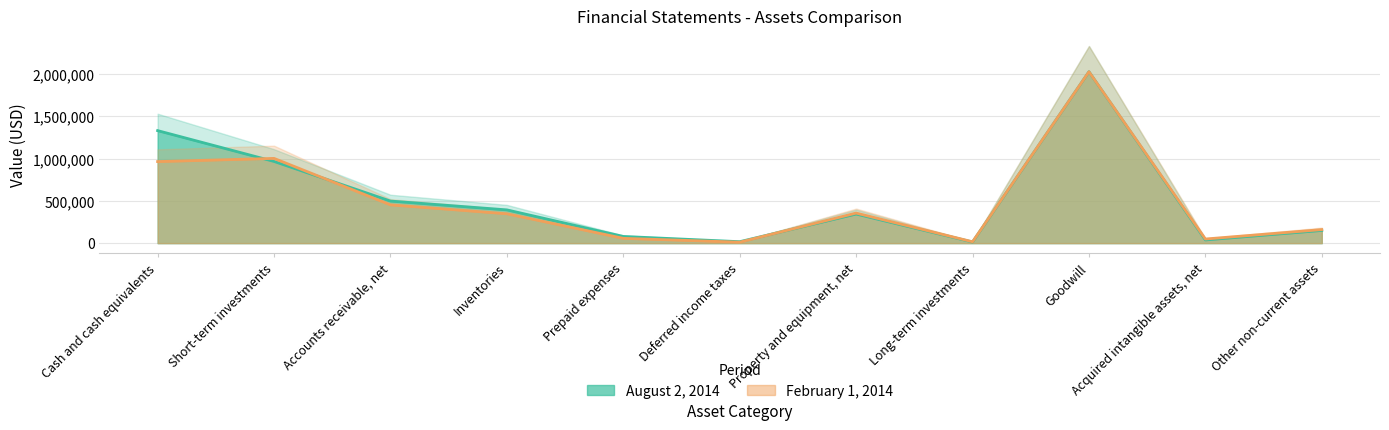

List the series in order of their peak value, highest first.

August 2, 2014, February 1, 2014